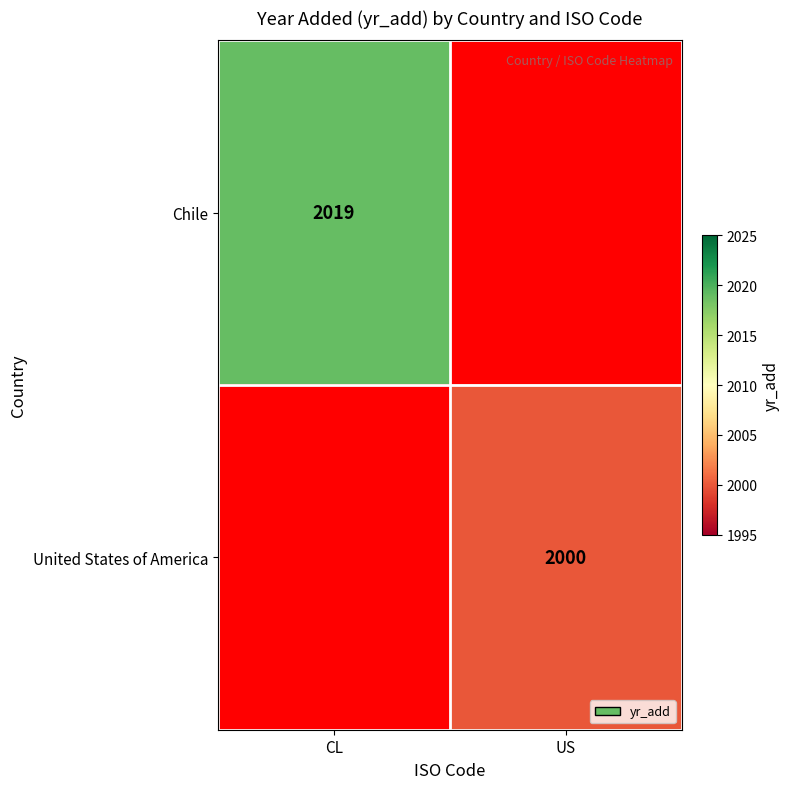

At which category does the chart reach its peak across all series?

CL